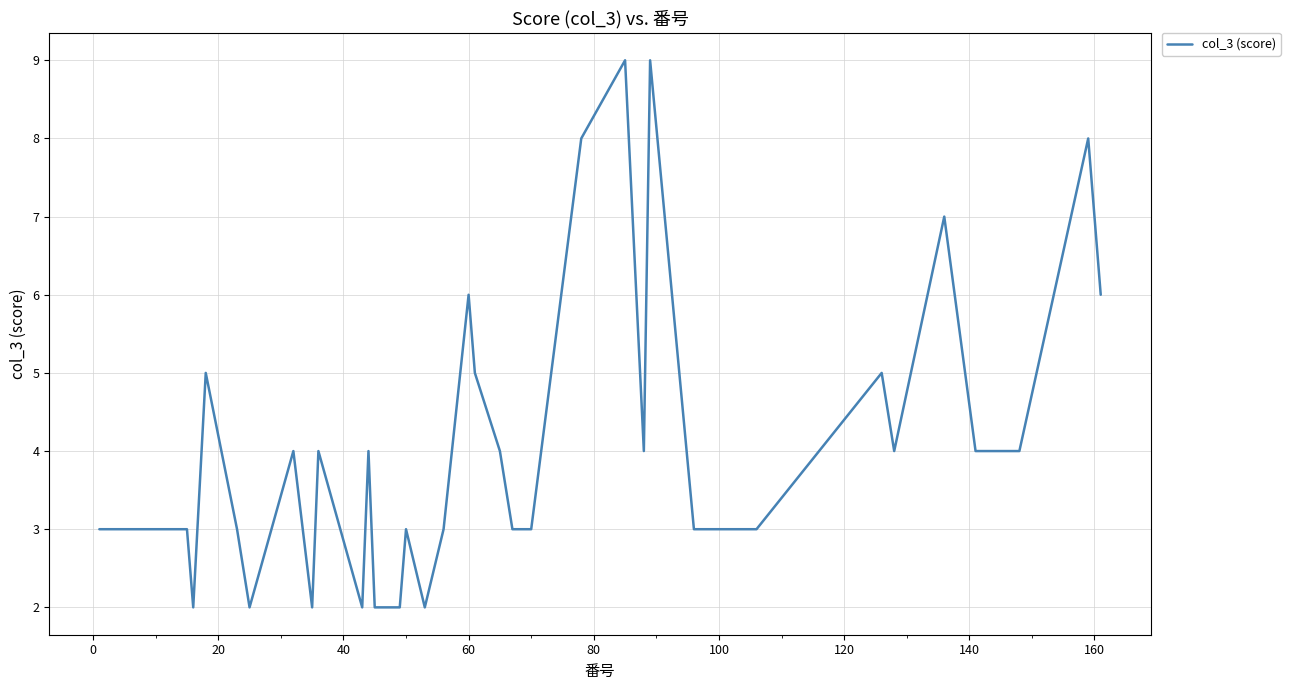

What is the difference between the maximum and minimum values?

7